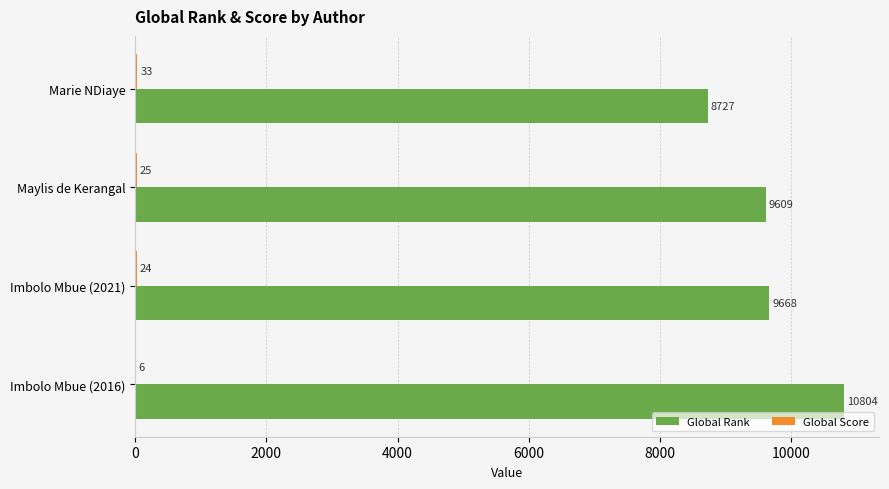

Which series changed the most between Maylis de Kerangal and Imbolo Mbue (2021)?

Global Rank